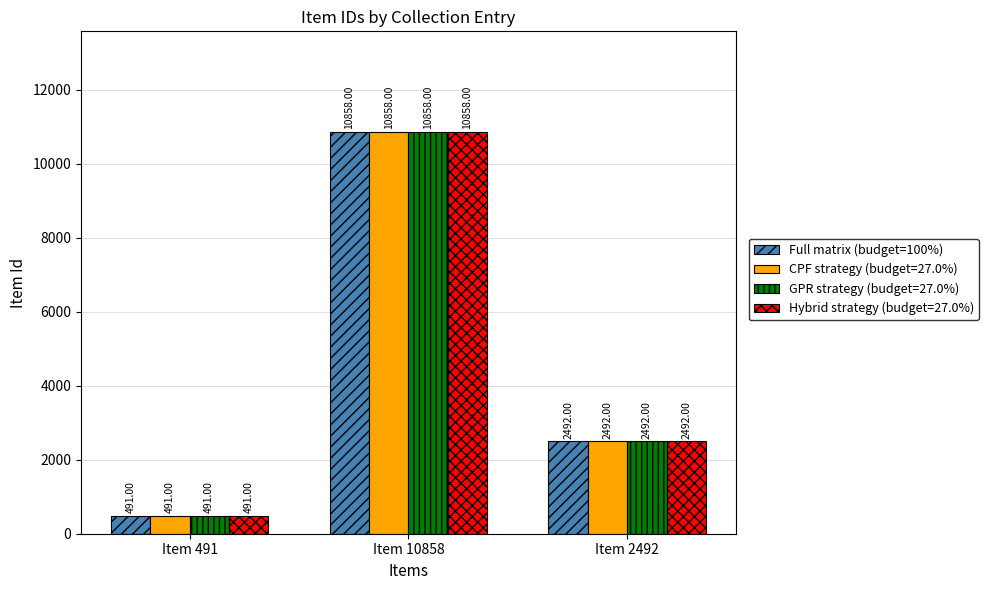

What is the label of the 1st bar from the right?

Item 2492